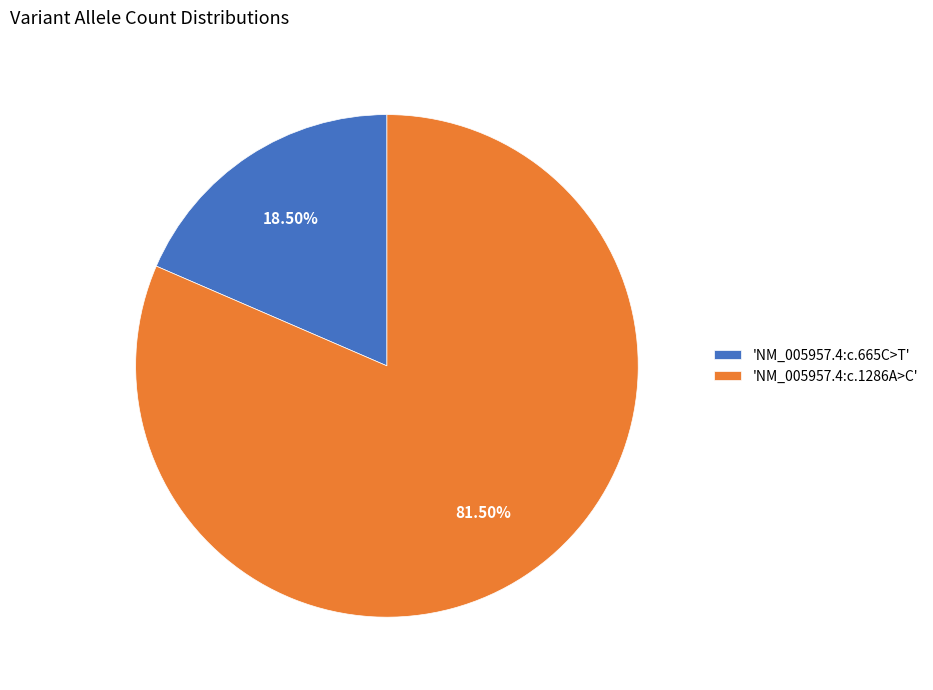

How many segments does this pie chart have?

2